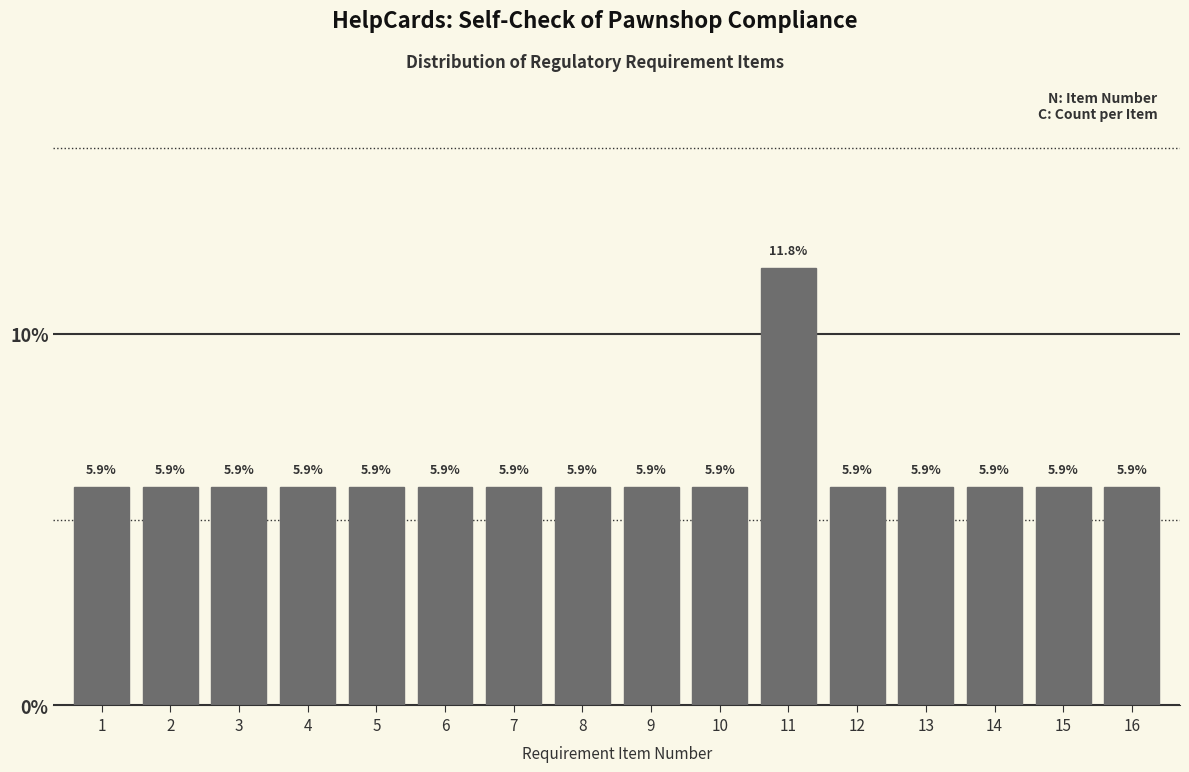

Reading left to right, transcribe all the data shown in this chart.

1=5.9	2=5.9	3=5.9	4=5.9	5=5.9	6=5.9	7=5.9	8=5.9	9=5.9	10=5.9	11=11.8	12=5.9	13=5.9	14=5.9	15=5.9	16=5.9